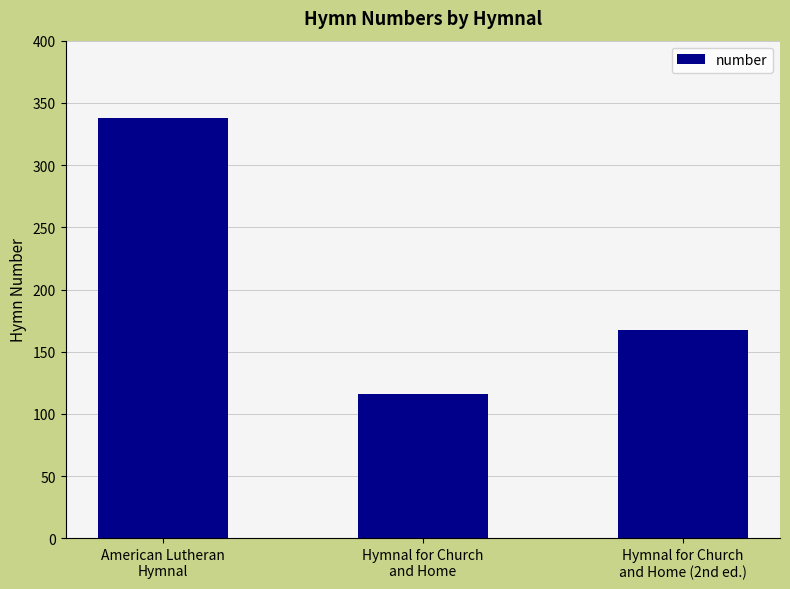

Does the chart contain stacked bars?

No